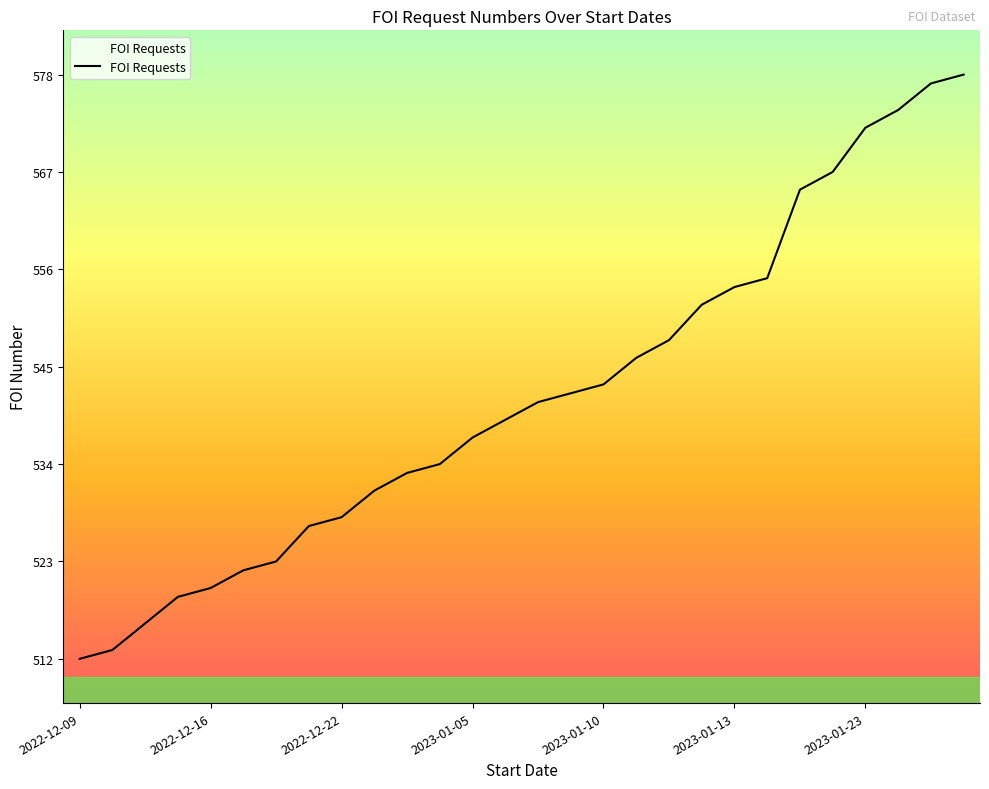

What is the difference between the maximum and minimum values?

66